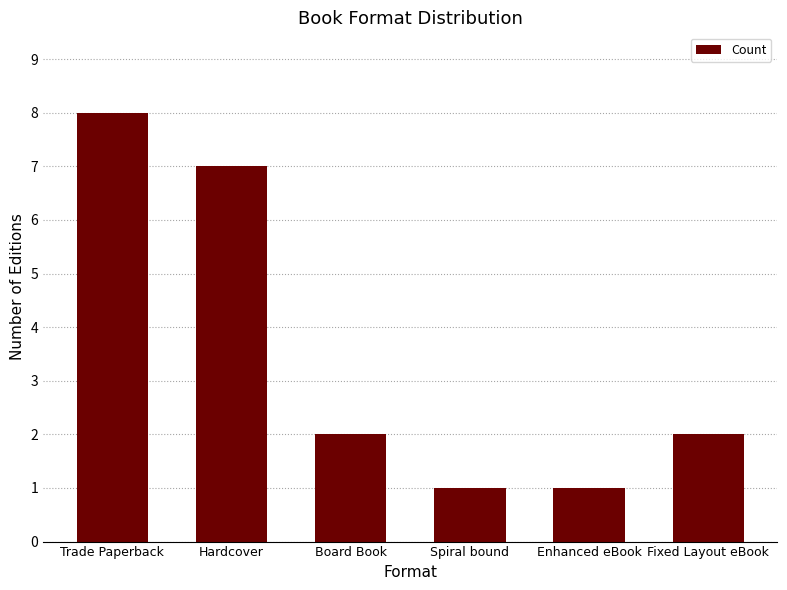

The chart shows a value of 8 at Trade Paperback. True or false?

True